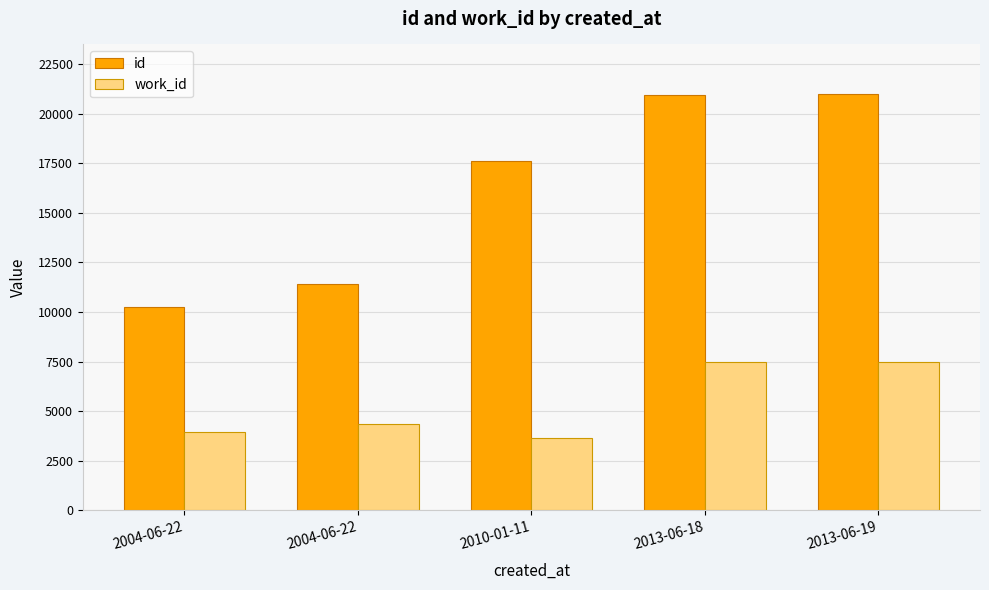

What is the label of the 2nd bar from the right?

2013-06-18